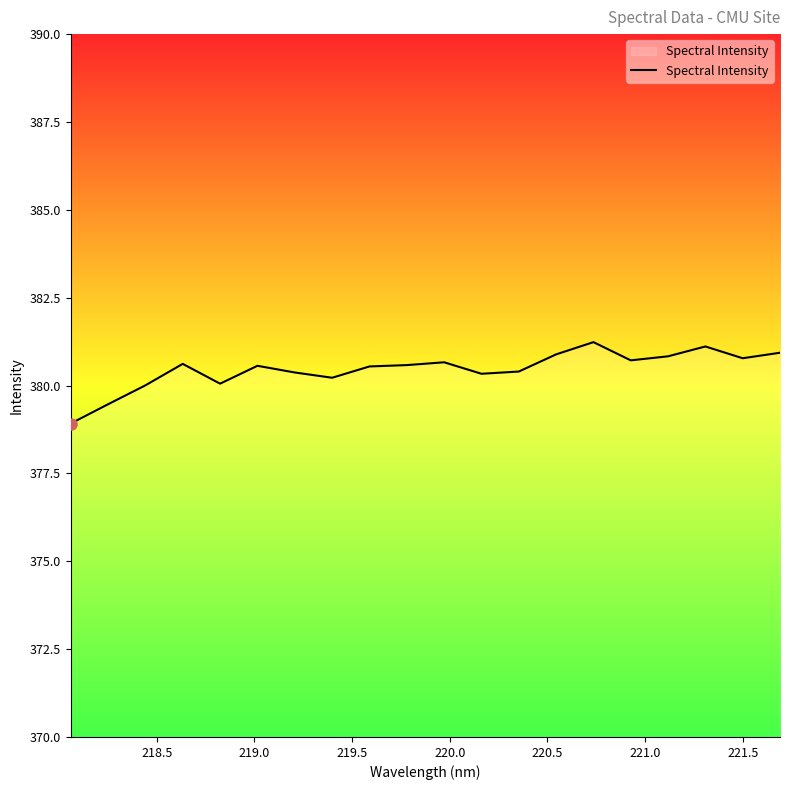

What is the maximum value shown in the chart?

381.2